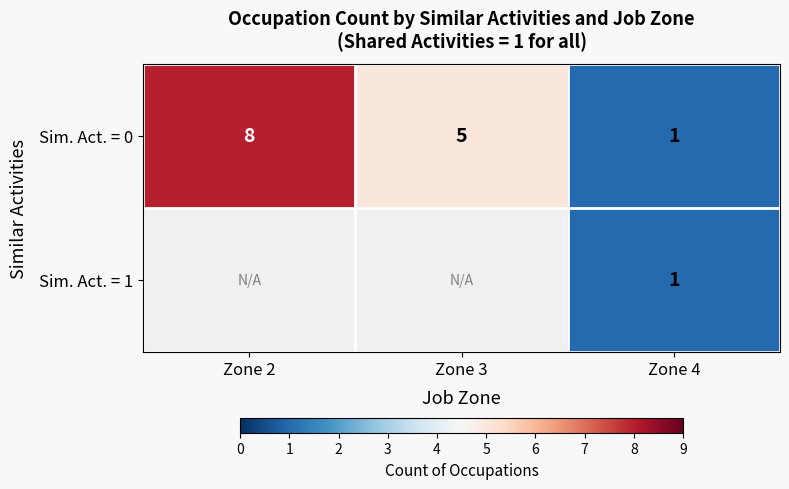

Which has a higher value, Zone 4 or Zone 2?

Zone 2